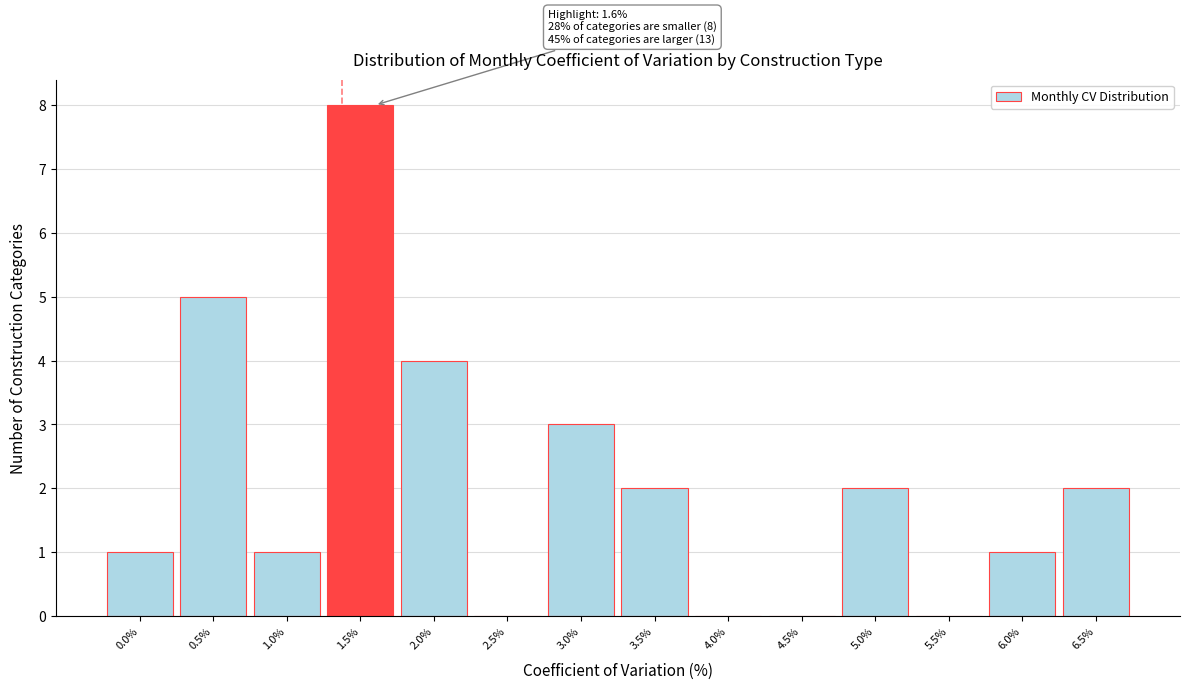

Reading left to right, extract all data points from this chart.

0.0%=1	0.5%=5	1.0%=1	1.5%=8	2.0%=4	2.5%=0	3.0%=3	3.5%=2	4.0%=0	4.5%=0	5.0%=2	5.5%=0	6.0%=1	6.5%=2